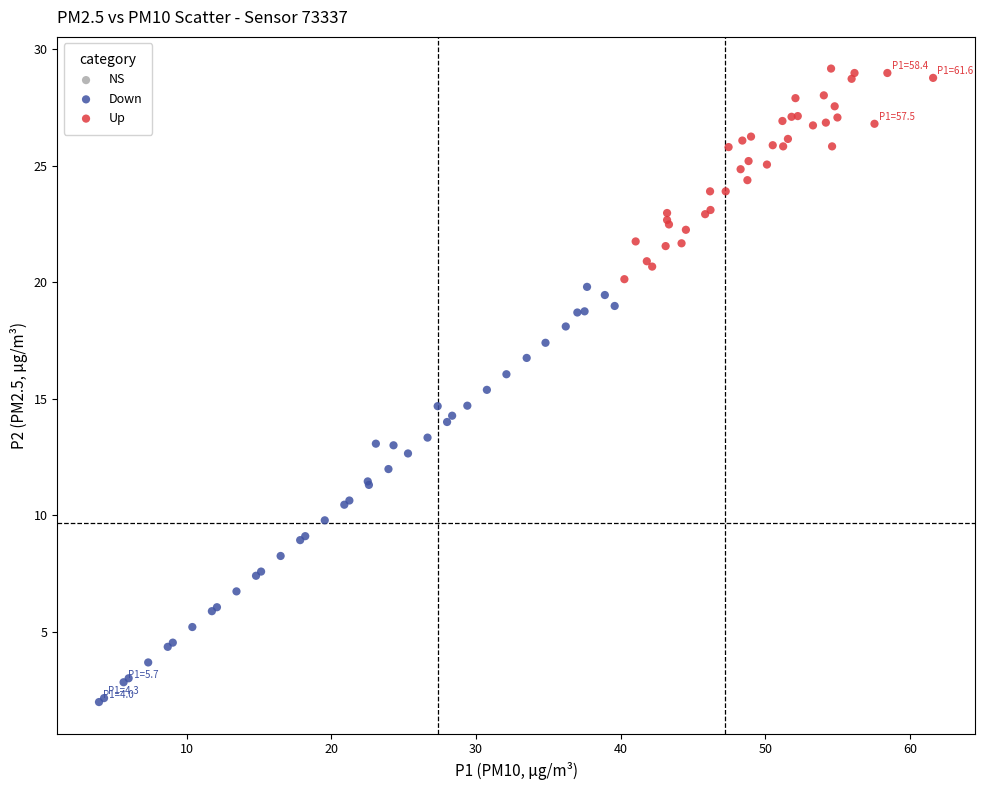

Which series has the widest spread of Y values?

Down